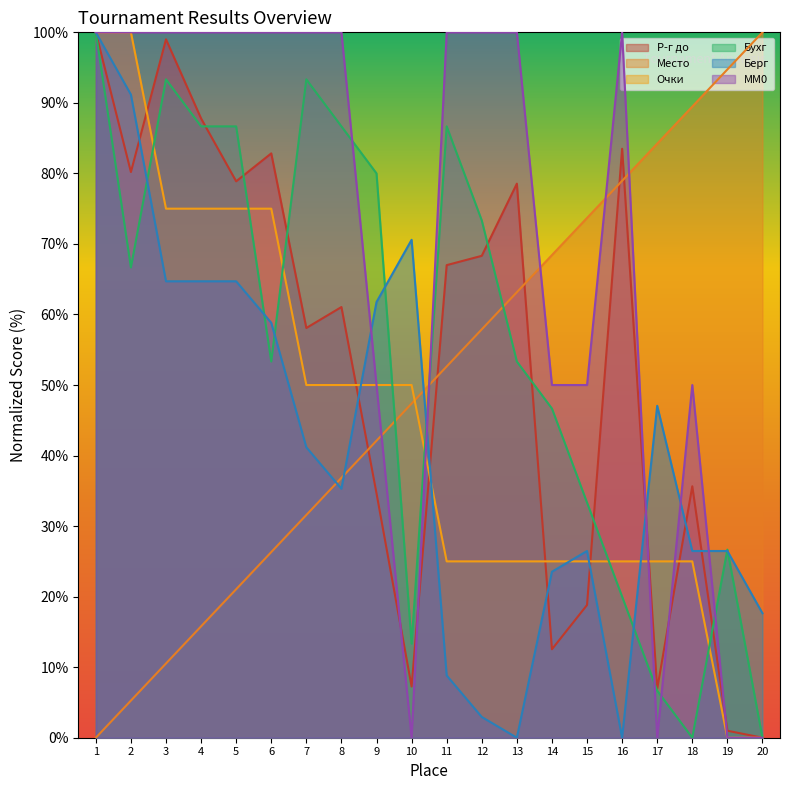

How many interior local peaks does the Берг series have?

3